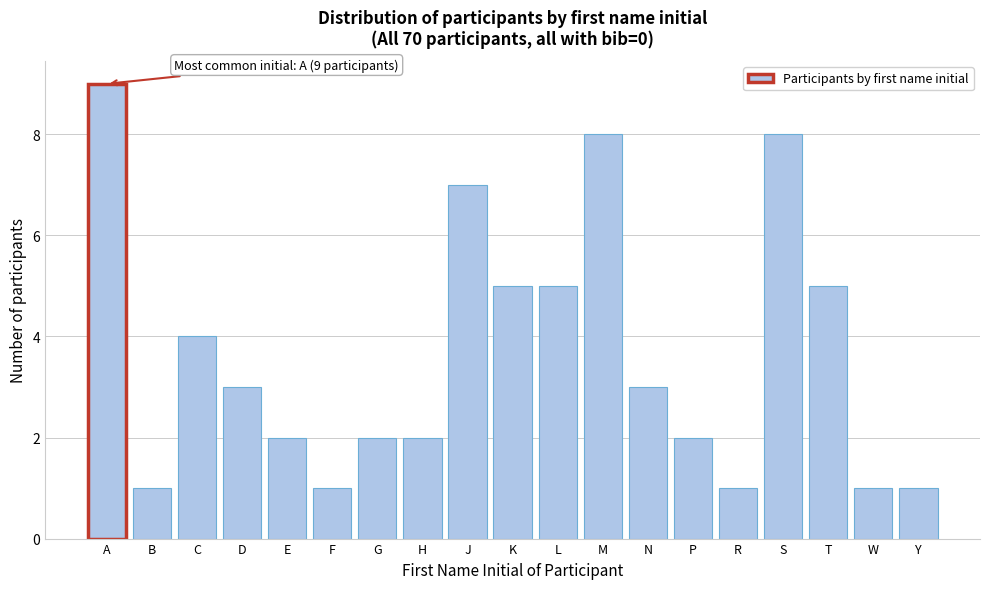

Reading left to right, list all the values displayed in this chart.

A=9	B=1	C=4	D=3	E=2	F=1	G=2	H=2	J=7	K=5	L=5	M=8	N=3	P=2	R=1	S=8	T=5	W=1	Y=1